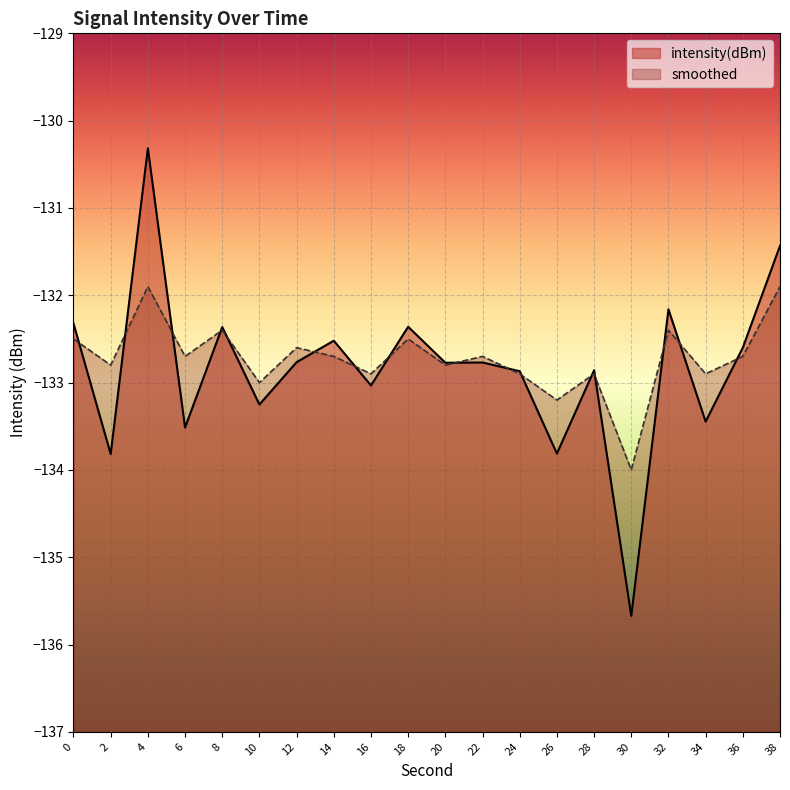

Which label corresponds to the smallest value in the chart?

30